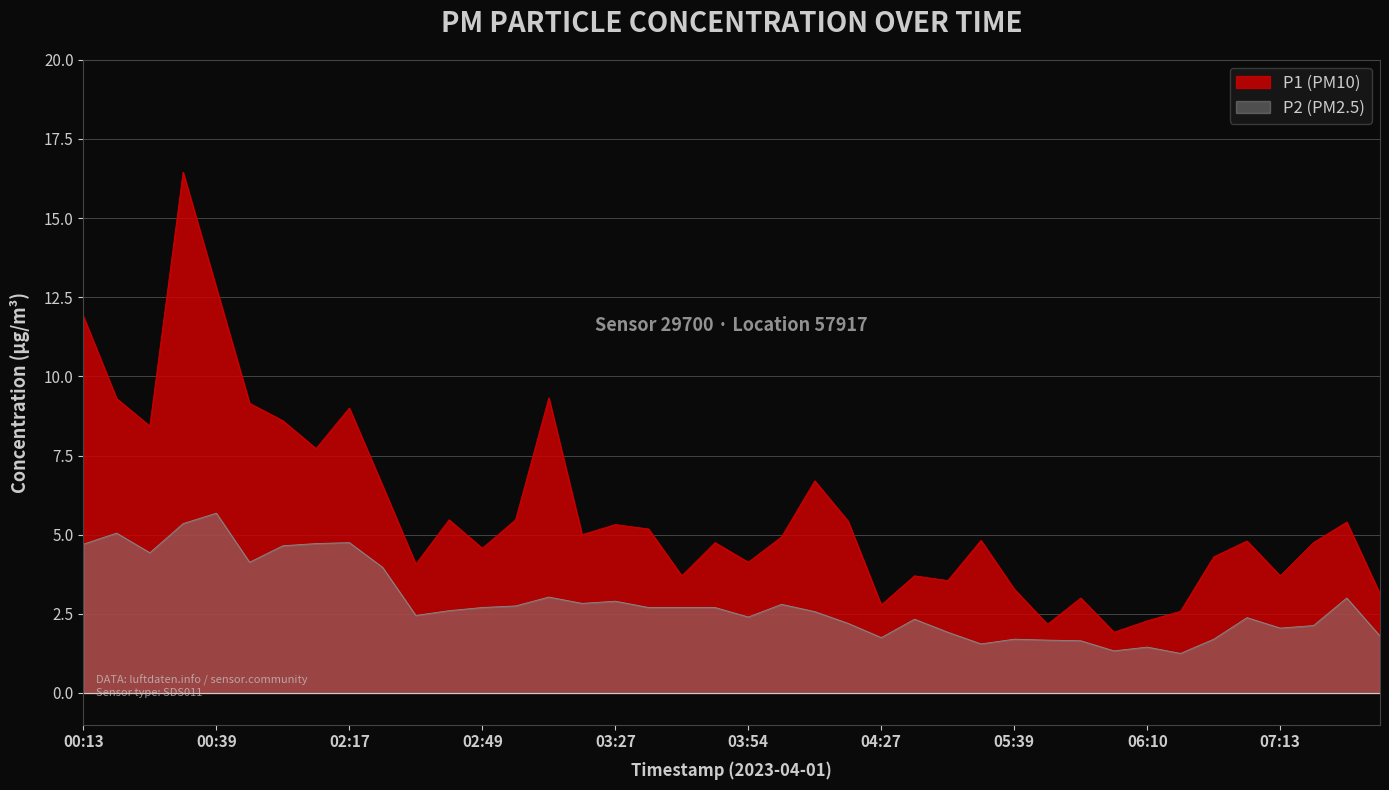

Reading right to left, list all the values displayed in this chart.

P1: 08:27=3.1	07:50=5.4	07:25=4.8	07:13=3.7	07:07=4.8	07:00=4.3	06:23=2.6	06:10=2.3	06:04=1.9	05:51=3.0	05:45=2.2	05:39=3.3	05:33=4.8	04:55=3.5	04:34=3.7	04:27=2.8	04:21=5.4	04:07=6.7	04:00=4.9	03:54=4.1	03:48=4.8	03:42=3.7	03:35=5.2	03:27=5.3	03:14=5.0	03:00=9.3	02:55=5.5	02:49=4.6	02:43=5.5	02:37=4.1	02:23=6.5	02:17=9.0	02:12=7.7	01:18=8.6	01:11=9.2	00:39=12.8	00:33=16.4	00:26=8.4	00:20=9.3	00:13=11.9
P2: 08:27=1.8	07:50=3.0	07:25=2.1	07:13=2.0	07:07=2.4	07:00=1.7	06:23=1.2	06:10=1.4	06:04=1.3	05:51=1.6	05:45=1.7	05:39=1.7	05:33=1.6	04:55=1.9	04:34=2.3	04:27=1.8	04:21=2.2	04:07=2.6	04:00=2.8	03:54=2.4	03:48=2.7	03:42=2.7	03:35=2.7	03:27=2.9	03:14=2.8	03:00=3.0	02:55=2.8	02:49=2.7	02:43=2.6	02:37=2.5	02:23=4.0	02:17=4.8	02:12=4.7	01:18=4.7	01:11=4.1	00:39=5.7	00:33=5.3	00:26=4.4	00:20=5.0	00:13=4.7